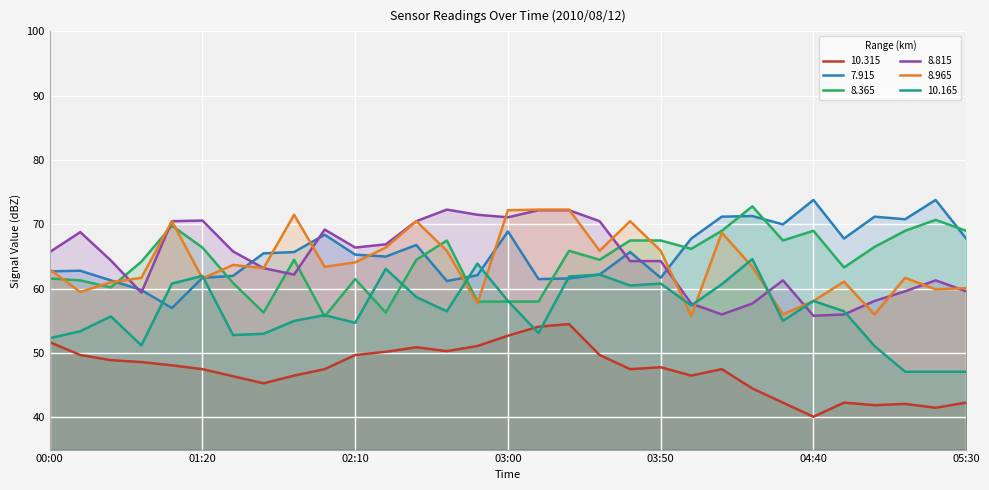

How many lines are shown in the chart?

6